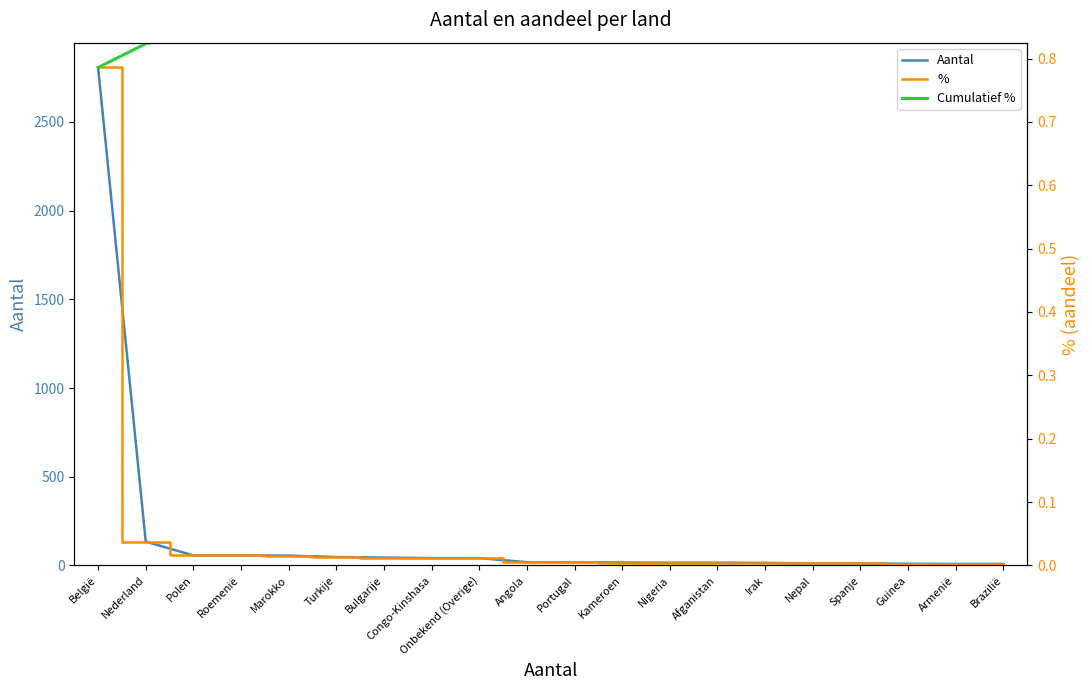

The value of Cumulatief % at Guinea is 1.0. True or false?

True